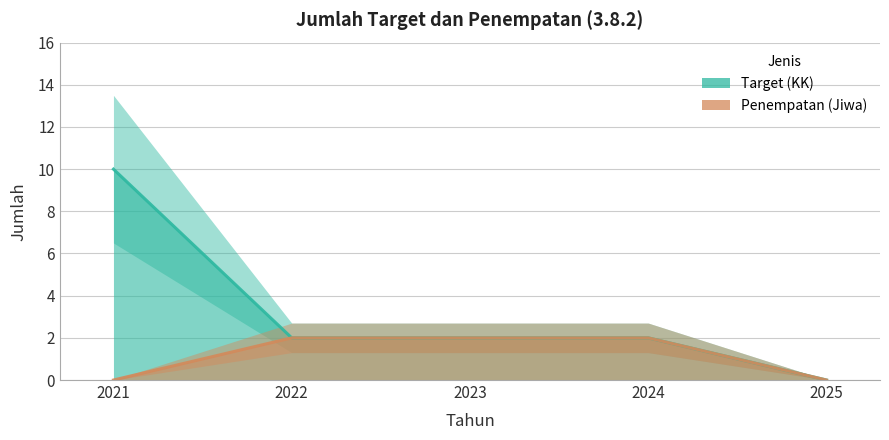

What are all the series names shown in the legend?

Target (KK), Penempatan (Jiwa)